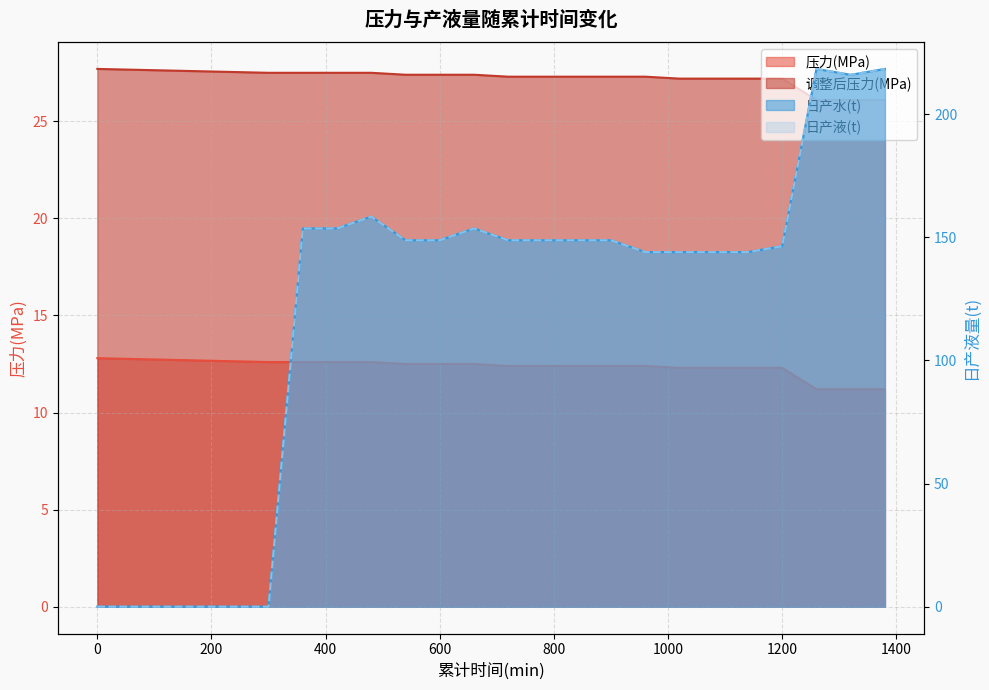

Rank the series by their maximum value, from highest to lowest.

日产水(t), 日产液(t), 调整后压力(MPa), 压力(MPa)